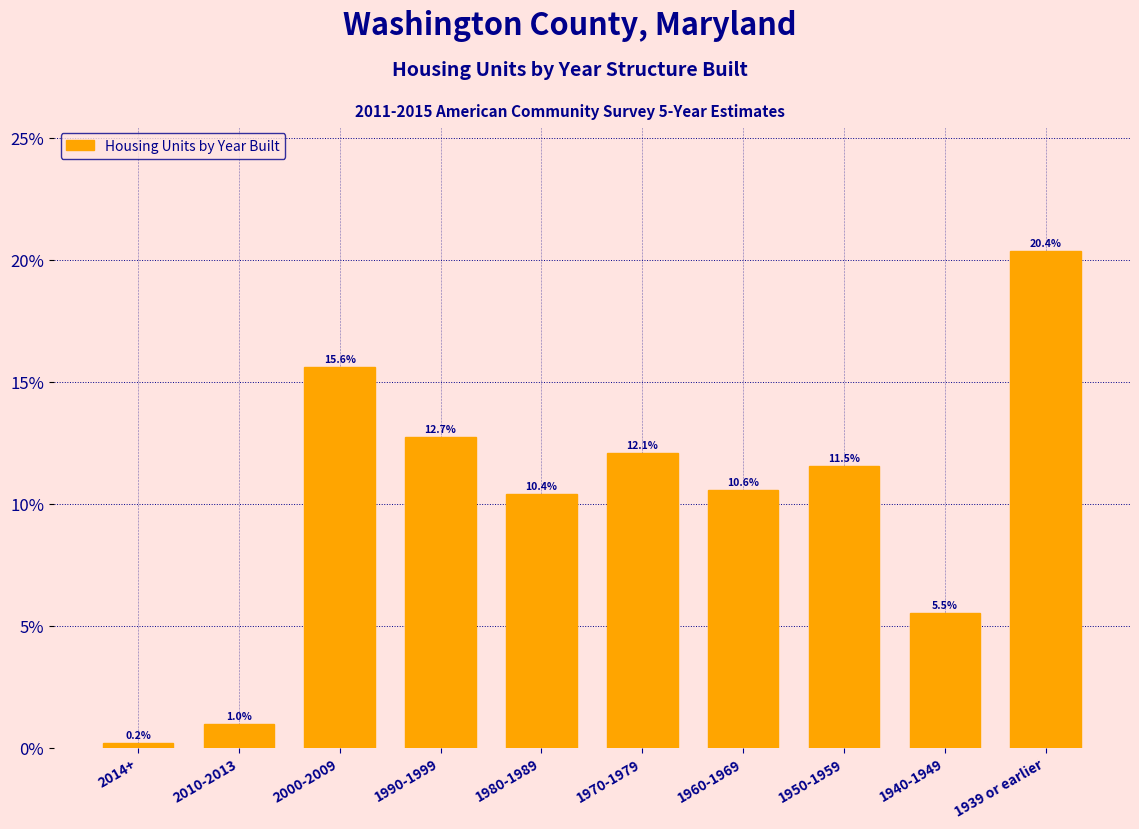

Reading left to right, extract all data points from this chart.

0.2	1.0	15.6	12.7	10.4	12.1	10.6	11.5	5.5	20.4